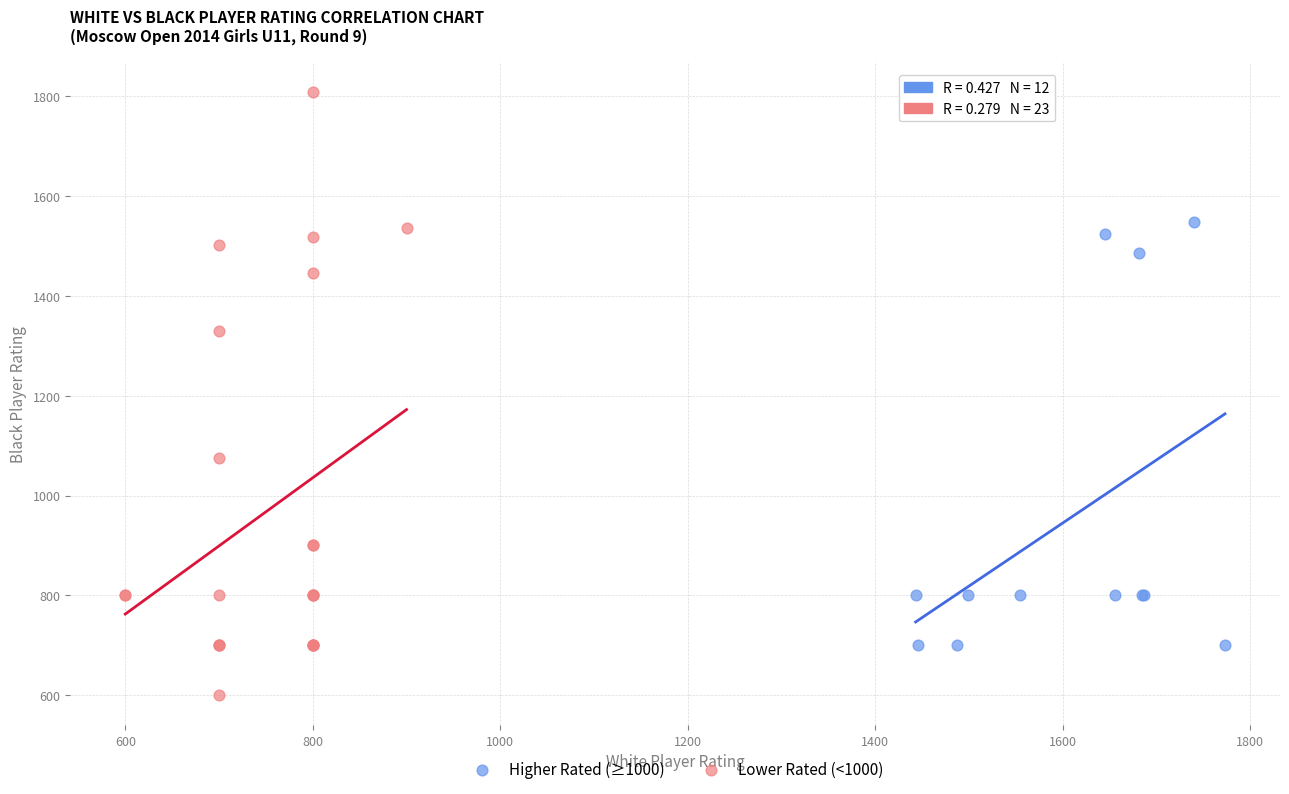

Which series contains the highest Y value?

Lower Rated (<1000)